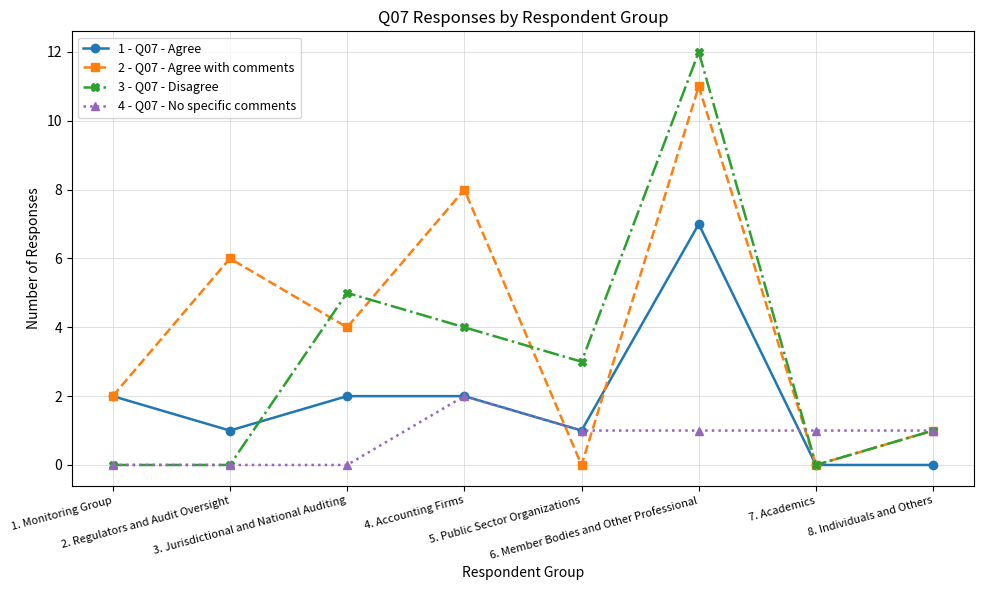

Does the chart display data point markers on the line(s)?

Yes